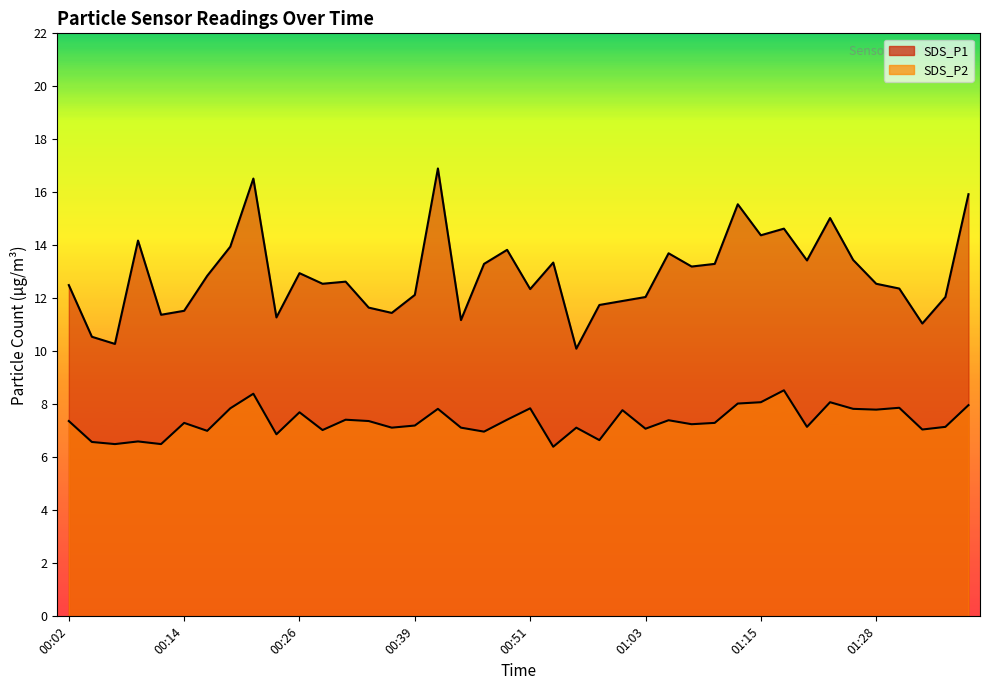

True or false: SDS_P1 and SDS_P2 cross at least once.

False